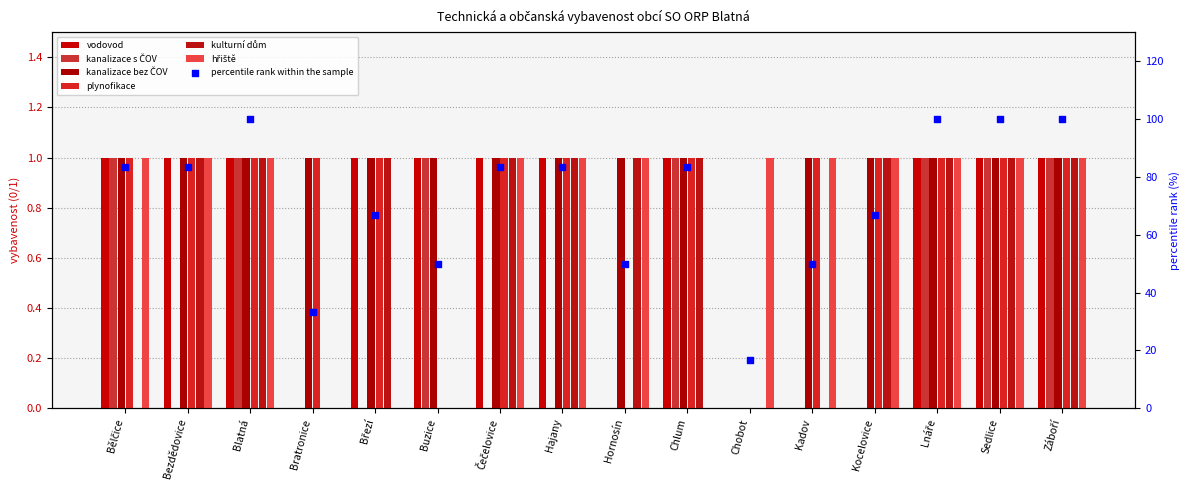

Which series has the largest total across all categories?

kanalizace bez ČOV